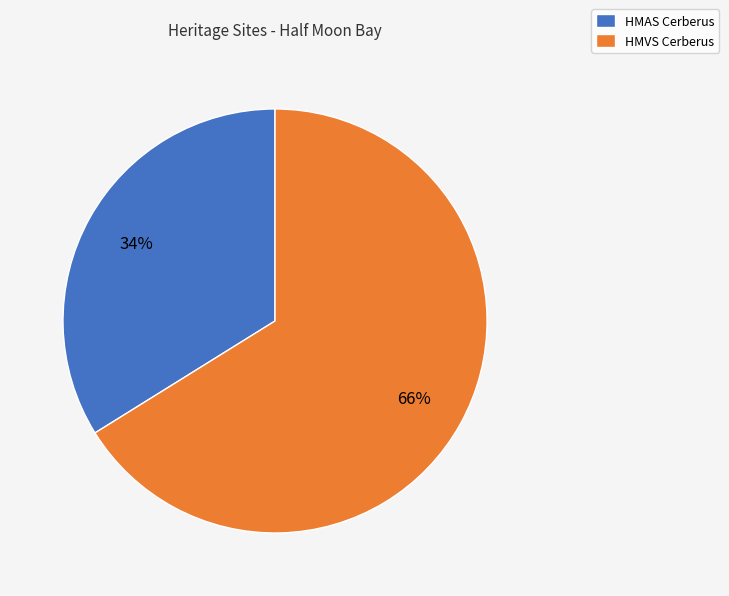

Which category has the smallest portion of the pie?

HMAS Cerberus